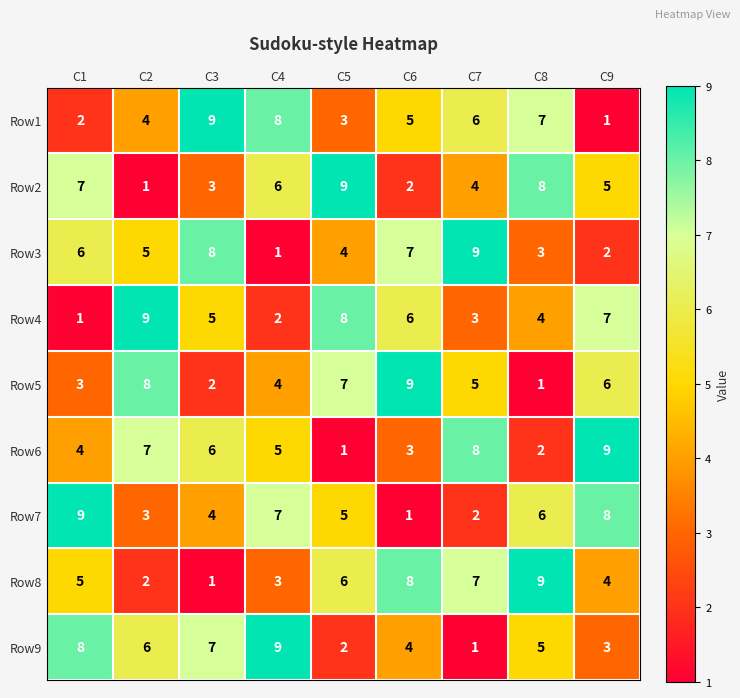

The Row7 series shows 11 at C4. True or false?

False